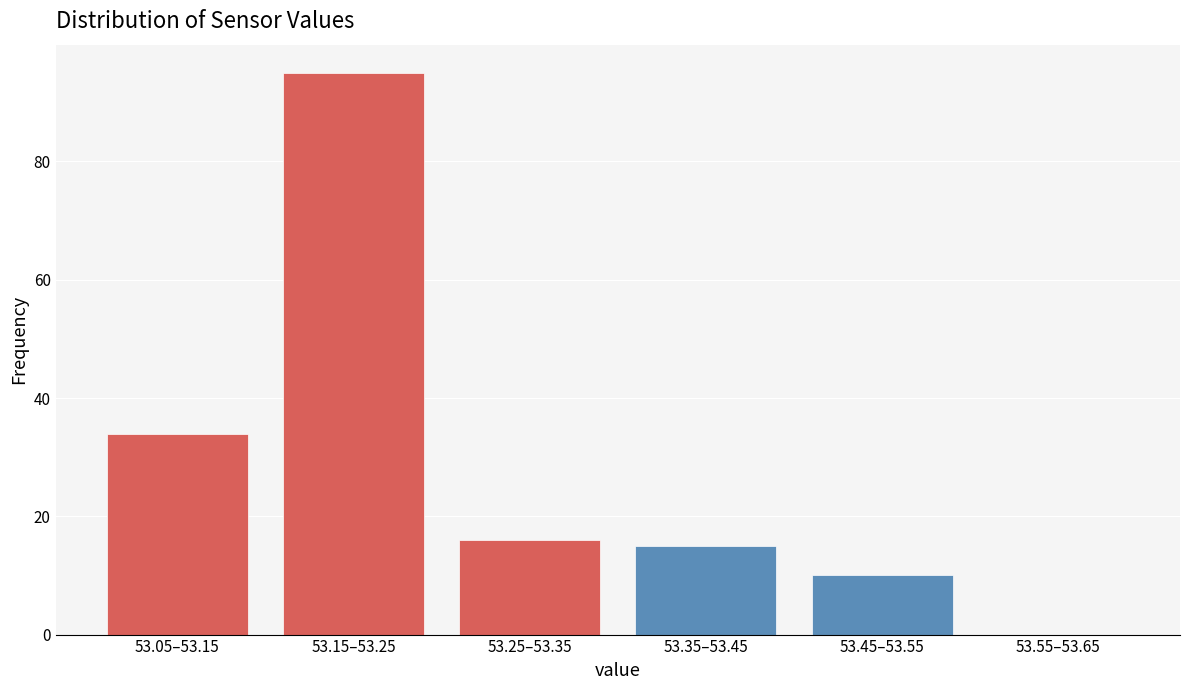

Reading left to right, extract all data points from this chart.

53.05–53.15=34	53.15–53.25=95	53.25–53.35=16	53.35–53.45=15	53.45–53.55=10	53.55–53.65=0